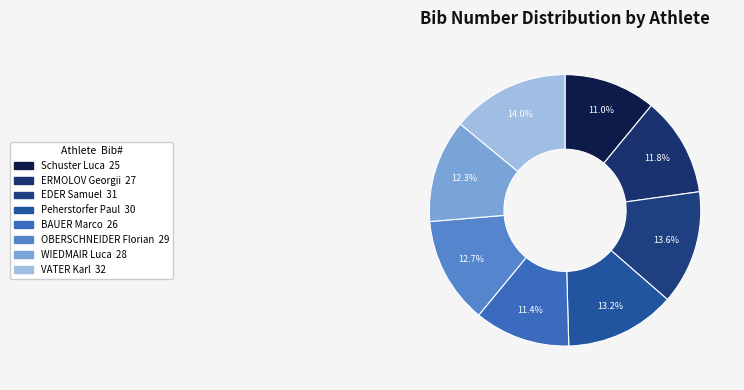

What percentage is the ERMOLOV Georgii slice, to the nearest percent?

12%